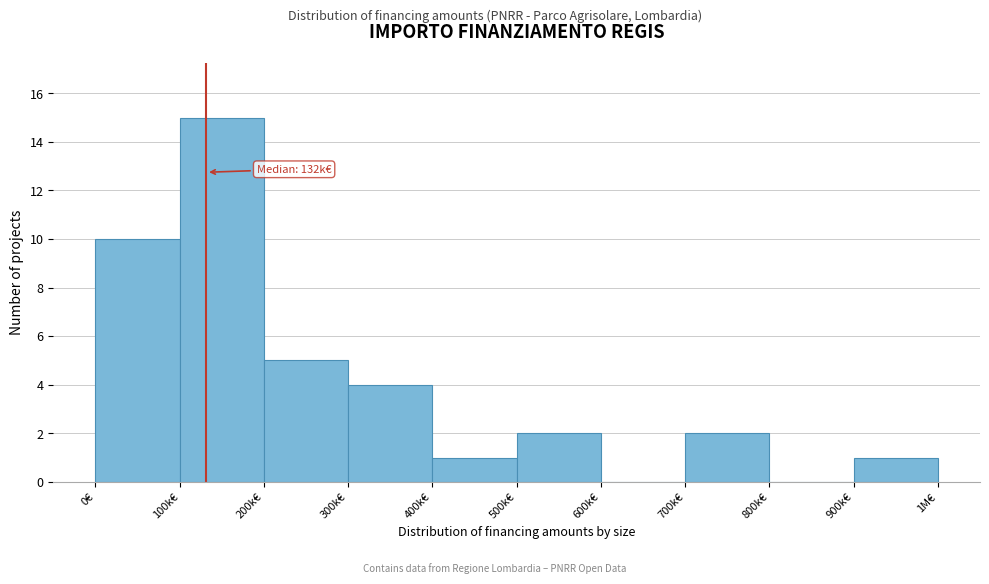

Reading right to left, what are all the values shown in this chart?

900k€=1	800k€=0	700k€=2	600k€=0	500k€=2	400k€=1	300k€=4	200k€=5	100k€=15	0€=10